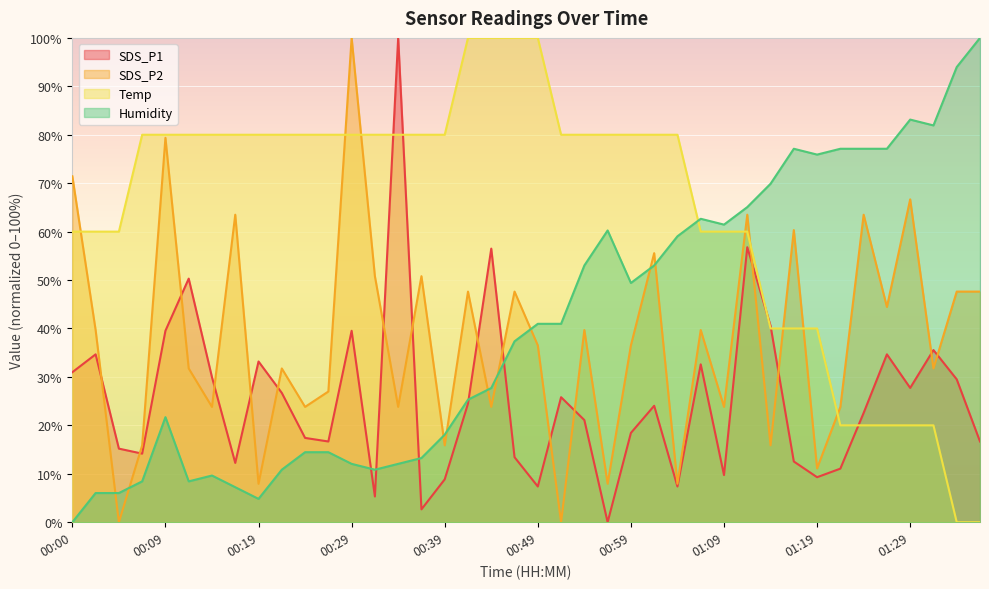

What is the average value of the Temp series?

64.5